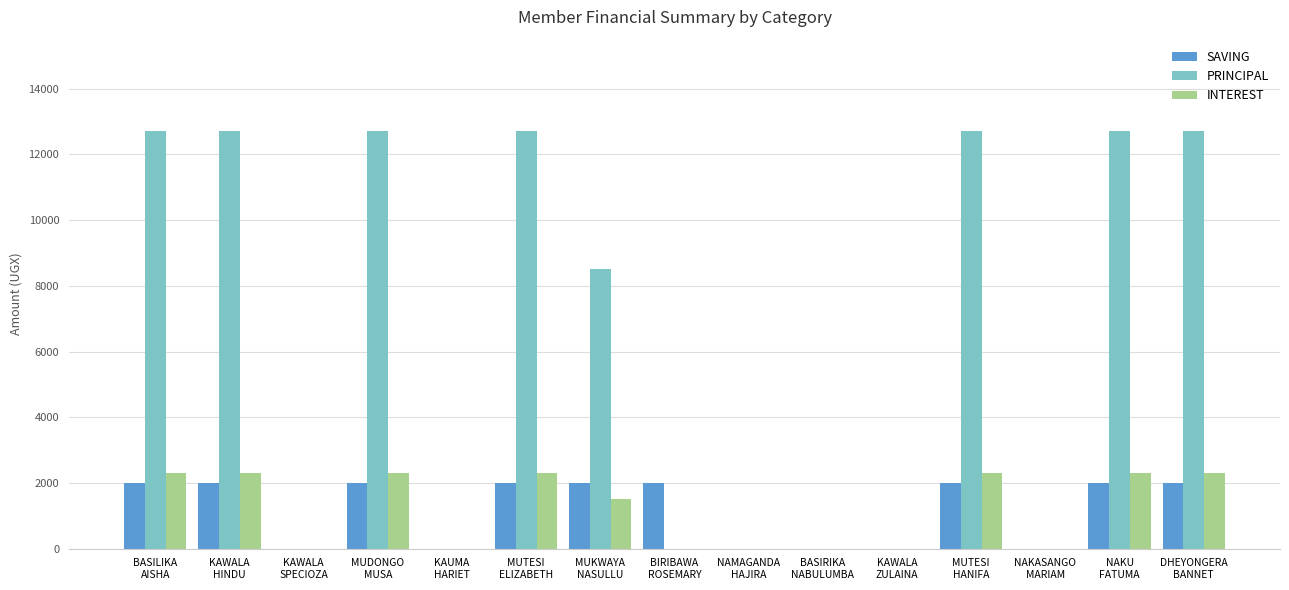

What is the sum of all SAVING values?

18000